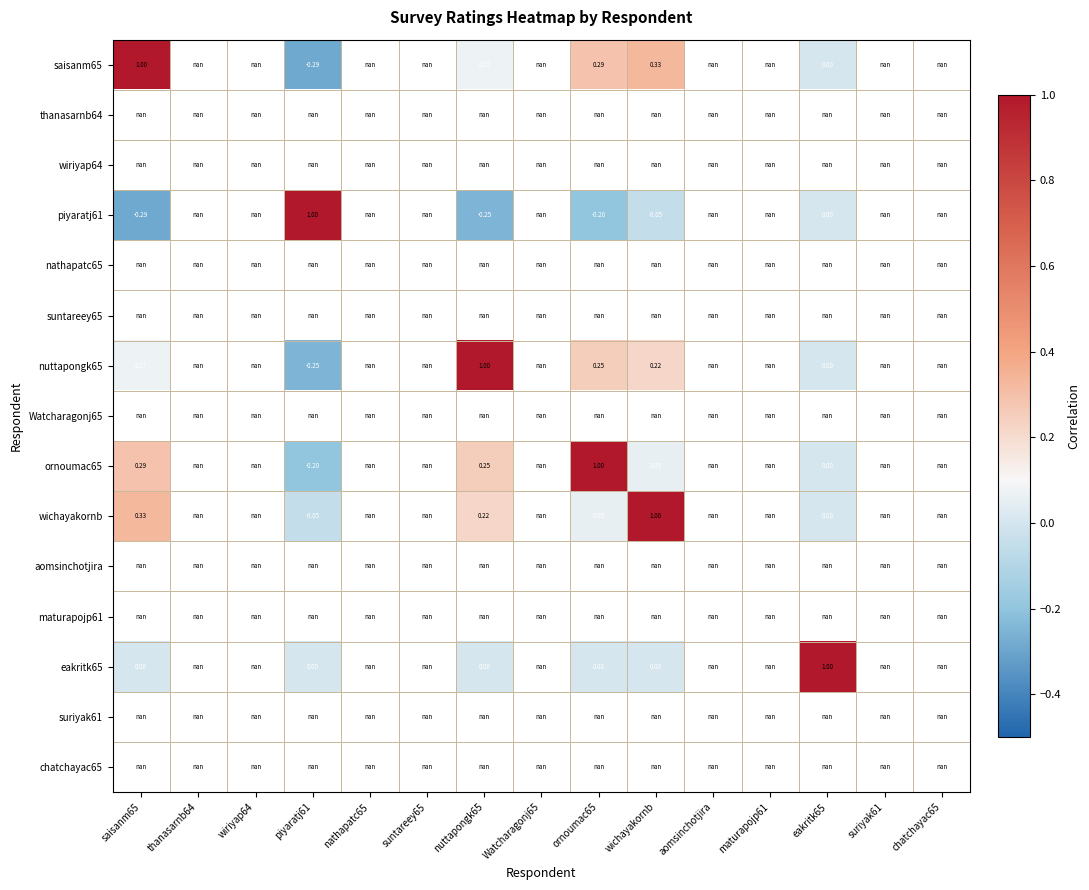

Between nathapatc65 and piyaratj61, which is larger?

piyaratj61